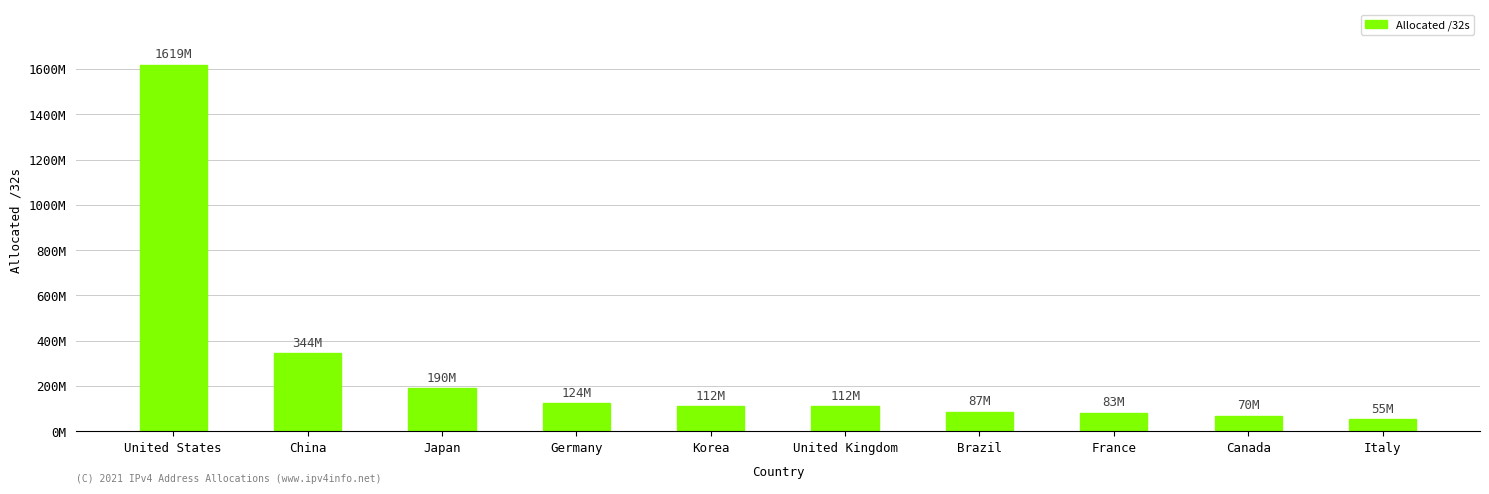

Reading left to right, what are all the values shown in this chart?

United States=1619220832	China=343904256	Japan=190191872	Germany=123987584	Korea=112483840	United Kingdom=111935848	Brazil=86985472	France=82737040	Canada=69723904	Italy=55098432